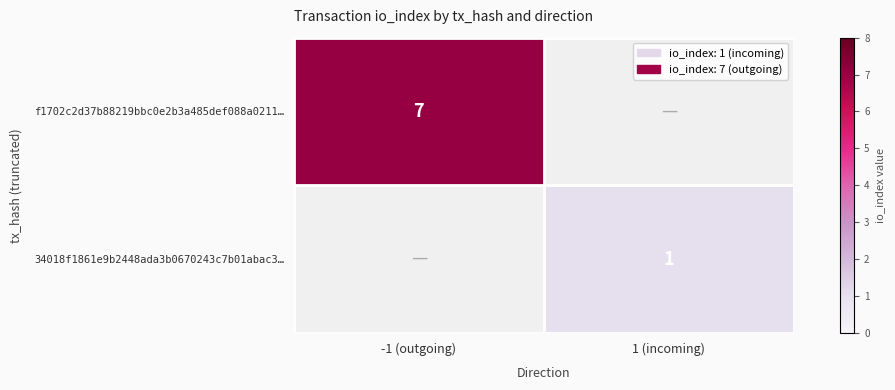

How many distinct data groups are displayed?

2